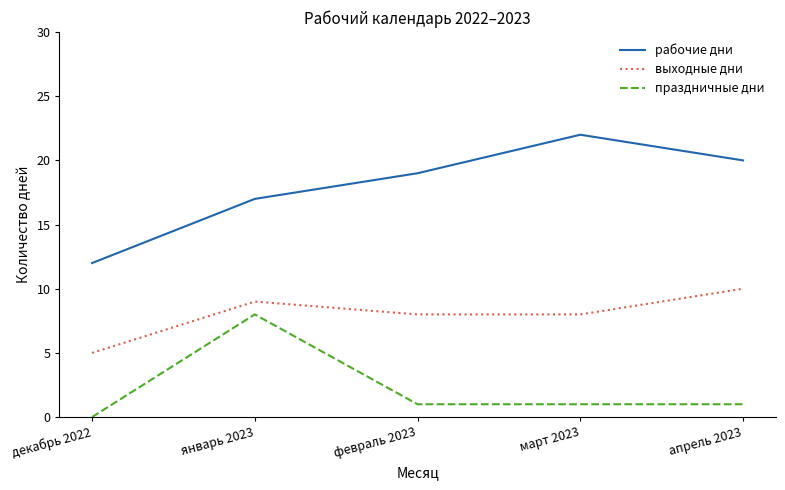

True or false: праздничные дни and выходные дни cross at least once.

False